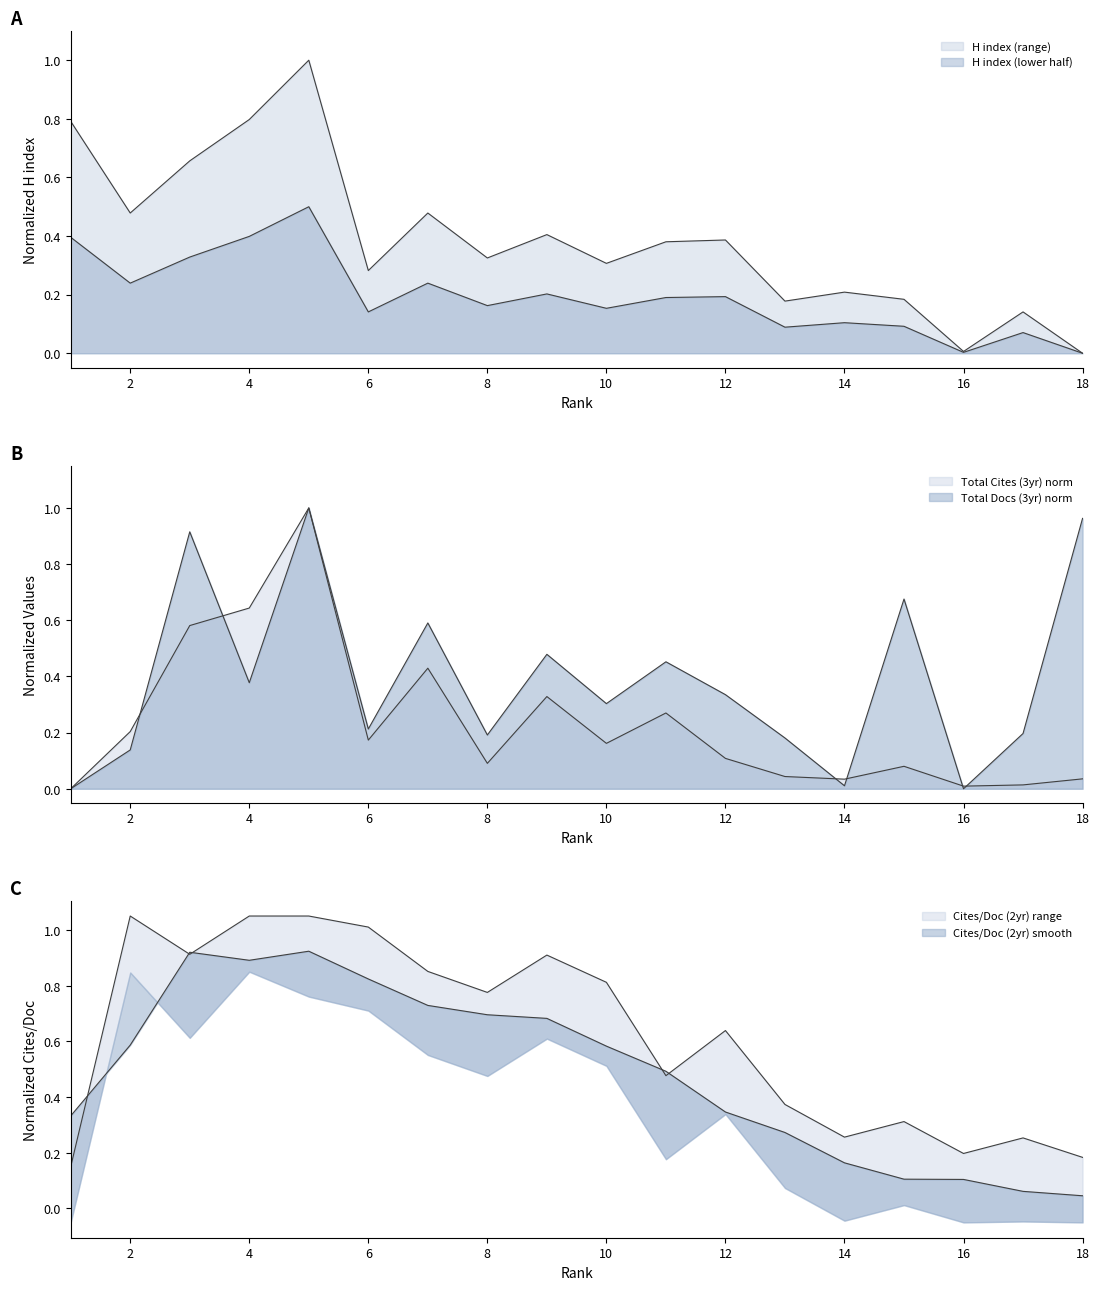

Where is the first local minimum for H index?

2